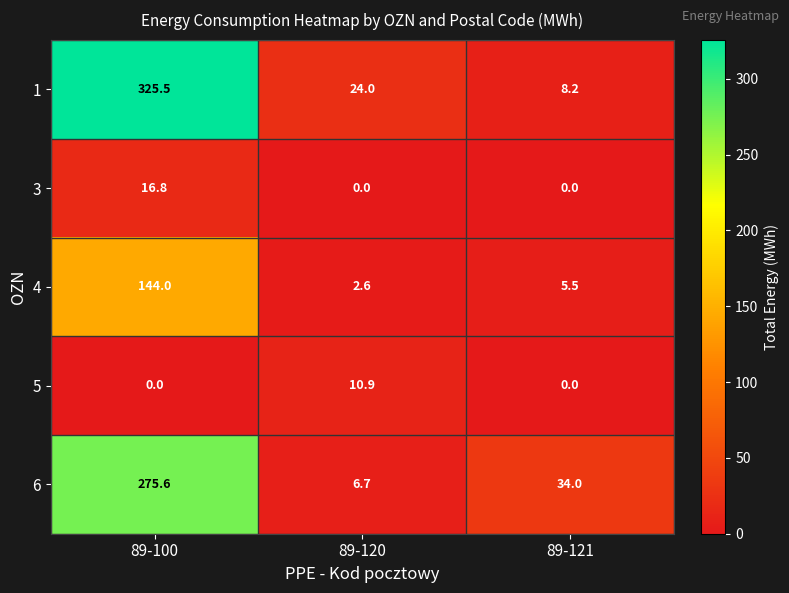

True or false: 6 has a value of 476.9 at 89-100.

False